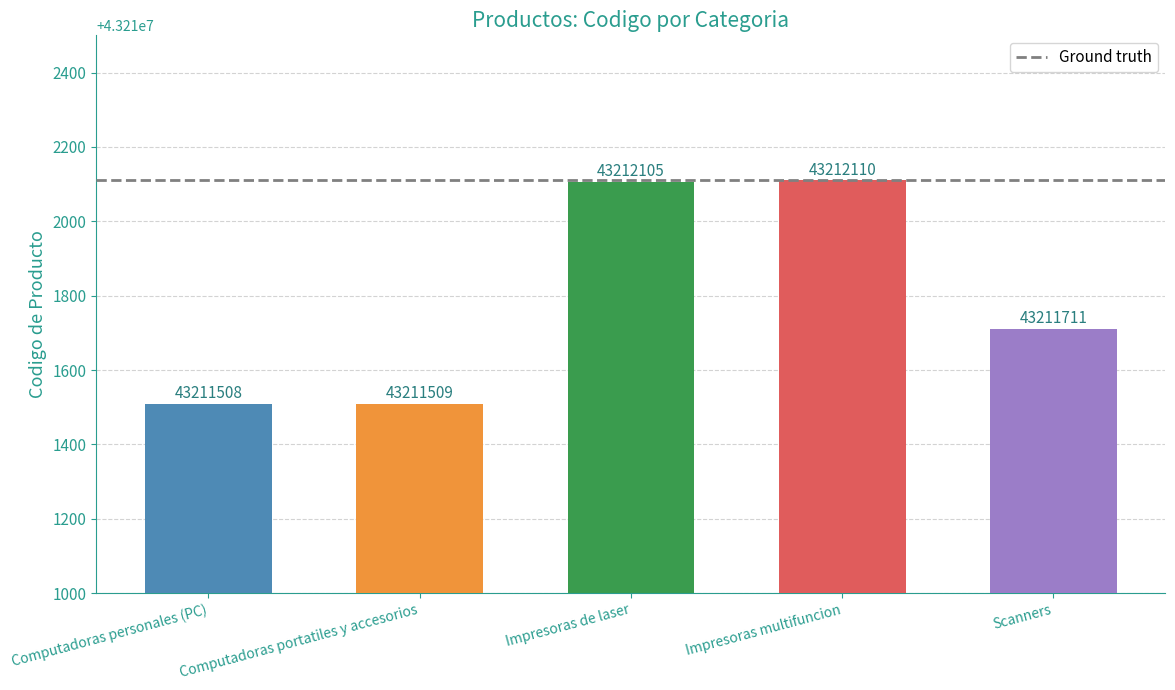

Where is the data nearest to the value 43211809?

Scanners